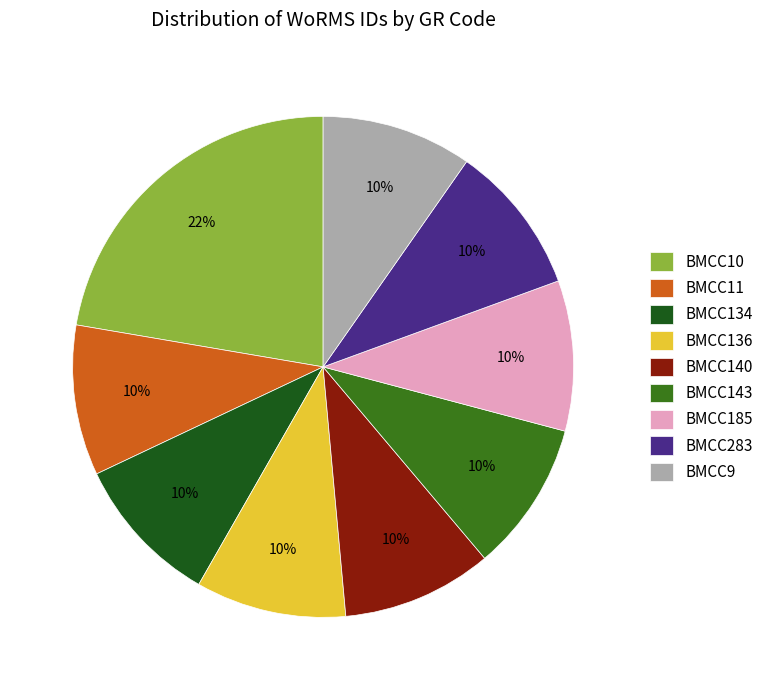

Which category has the biggest portion of the pie?

BMCC10